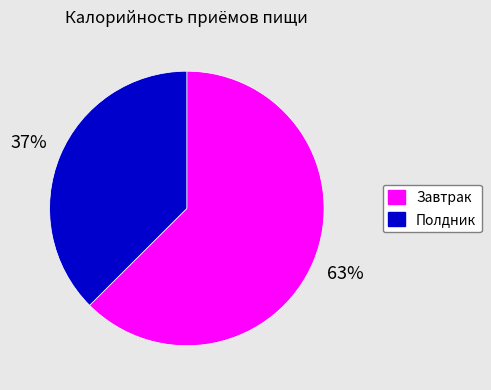

To the nearest percent, what is the combined percentage of Полдник and Завтрак?

100%